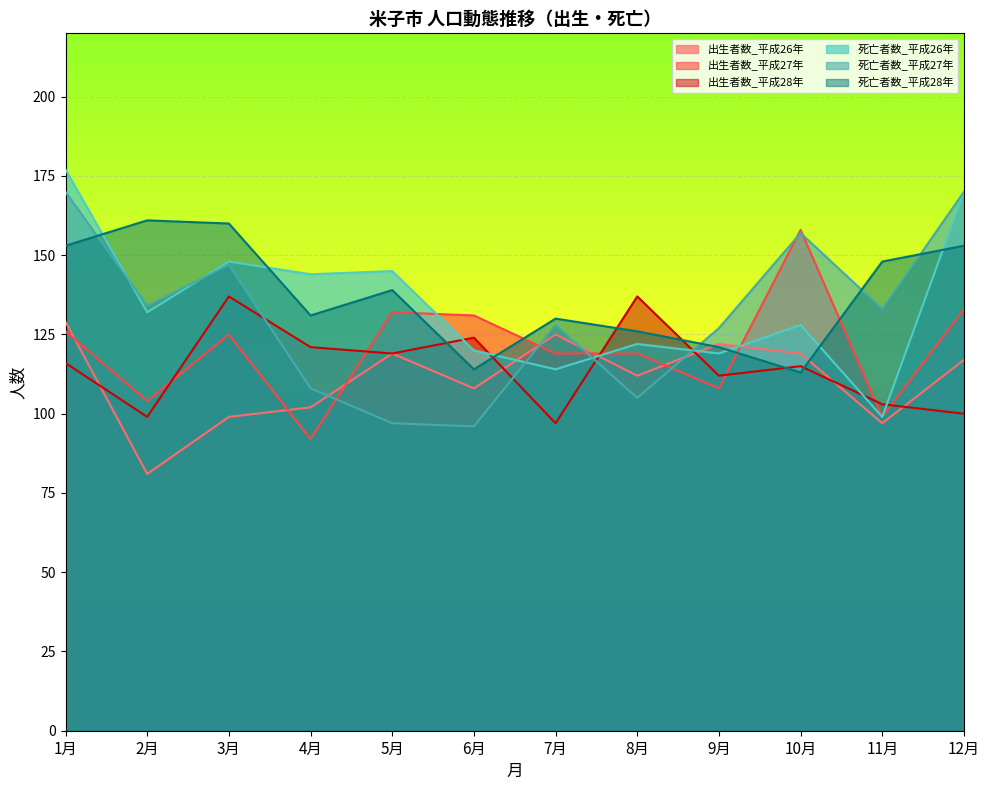

What is the greatest value displayed?

177